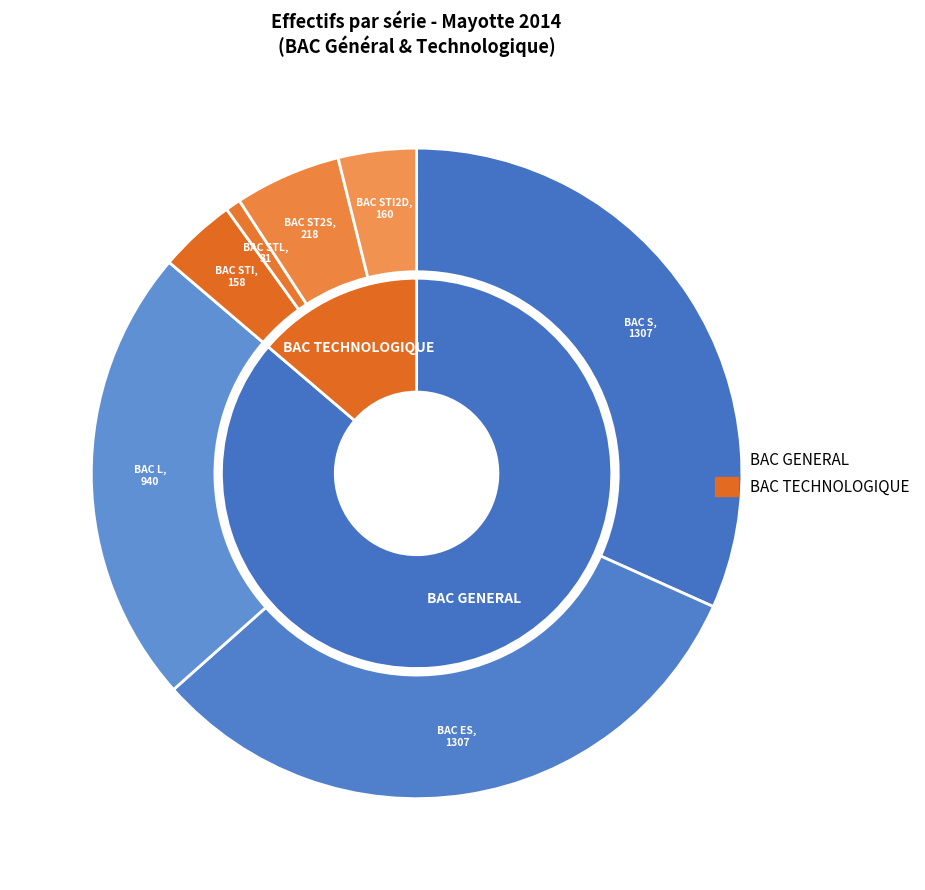

Between BAC S and BAC ES, which is larger?

BAC ES